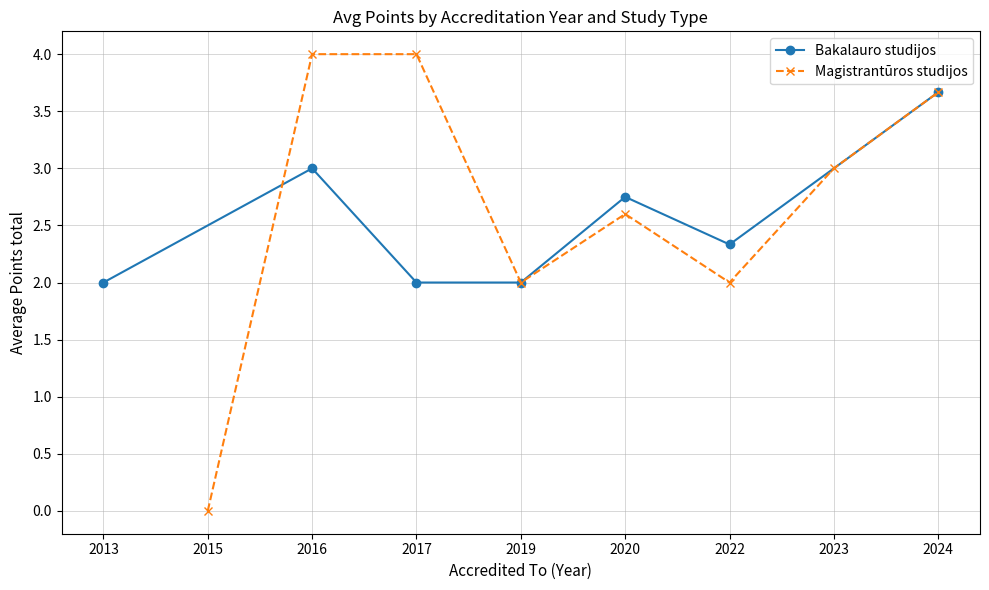

Which series has the largest total across all categories?

Magistrantūros studijos